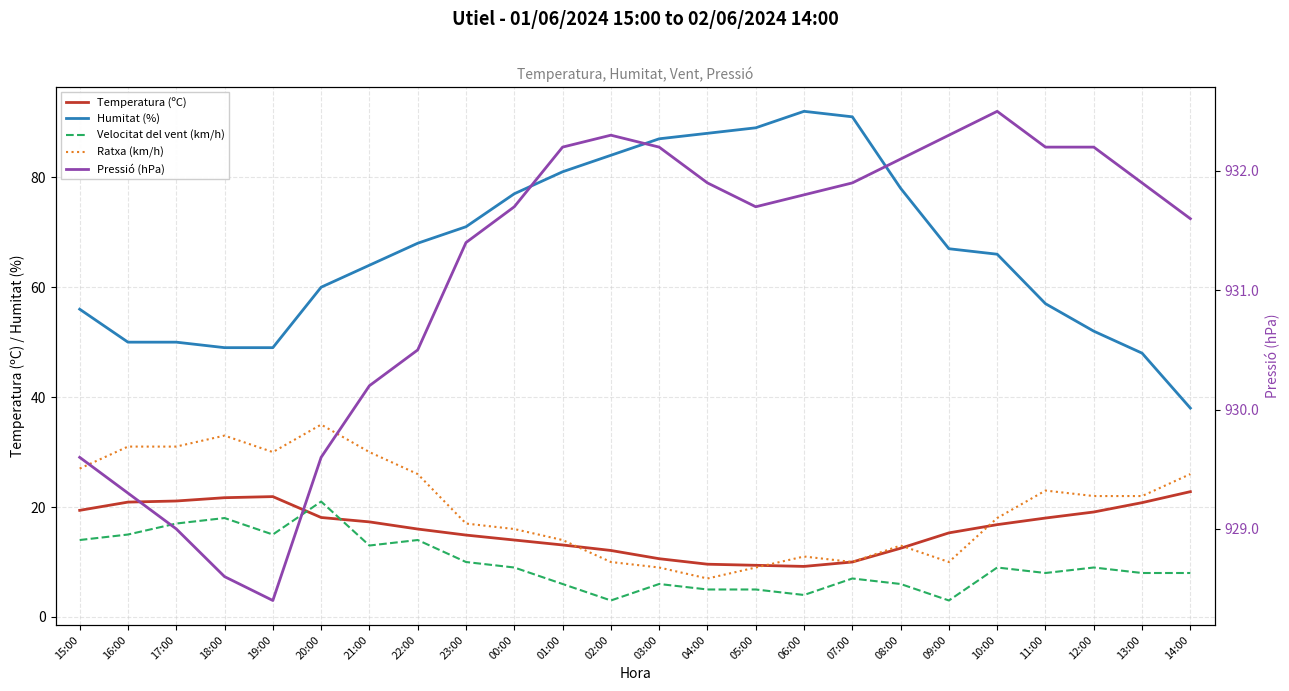

True or false: Pressió (hPa) and Ratxa (km/h) intersect in this chart.

False